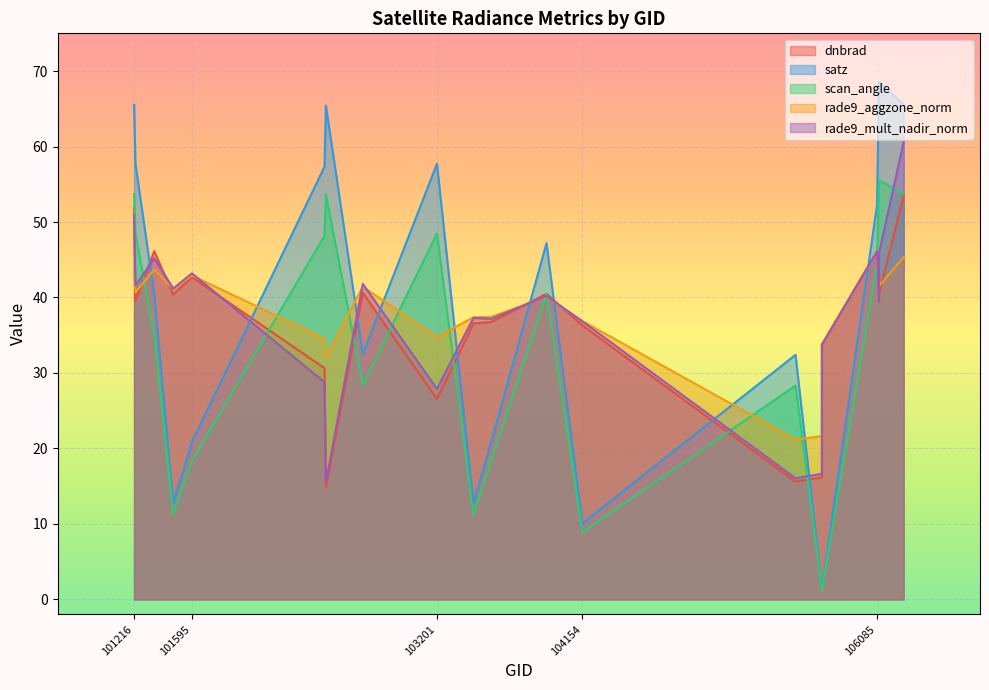

How many interior local peaks does the dnbrad series have?

5